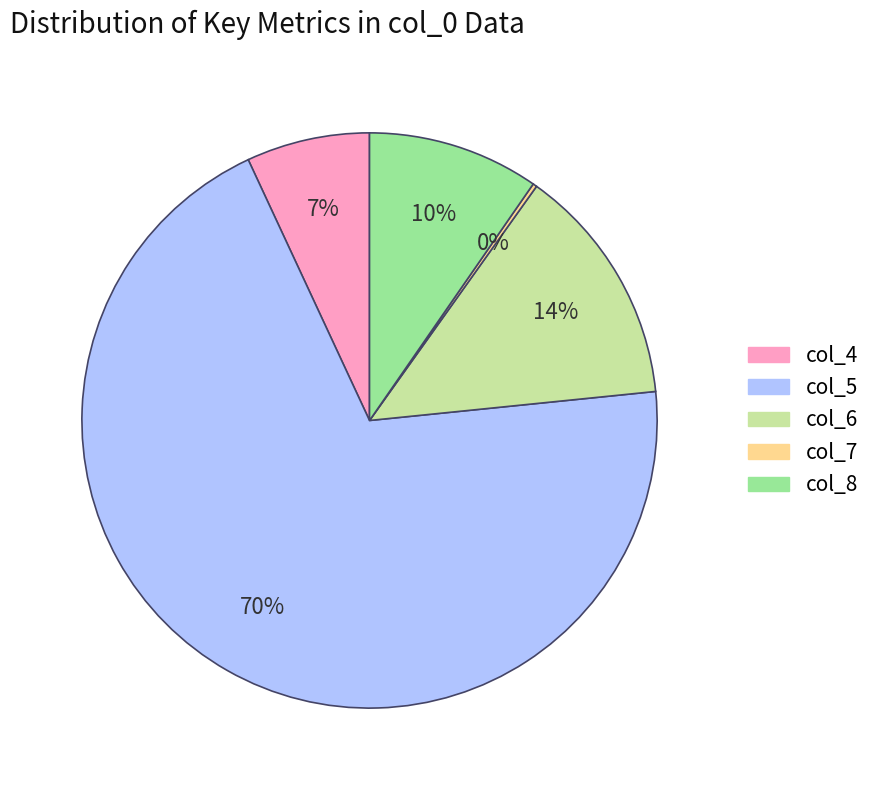

Which category has the biggest portion of the pie?

col_5